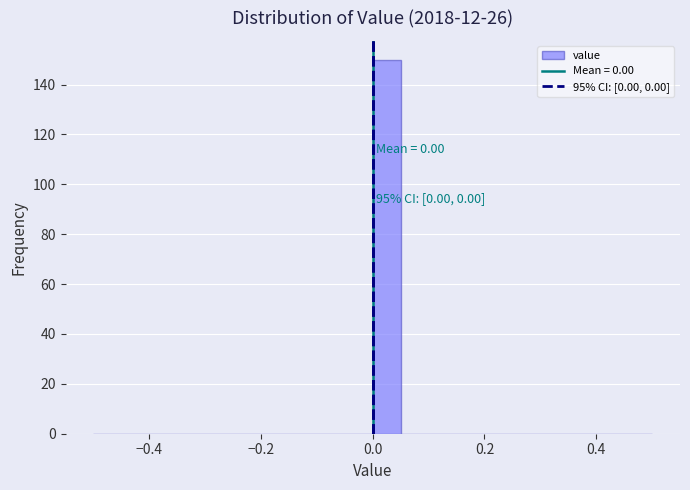

Read against the x-axis, roughly where is the centre of the tallest bar?

0.02